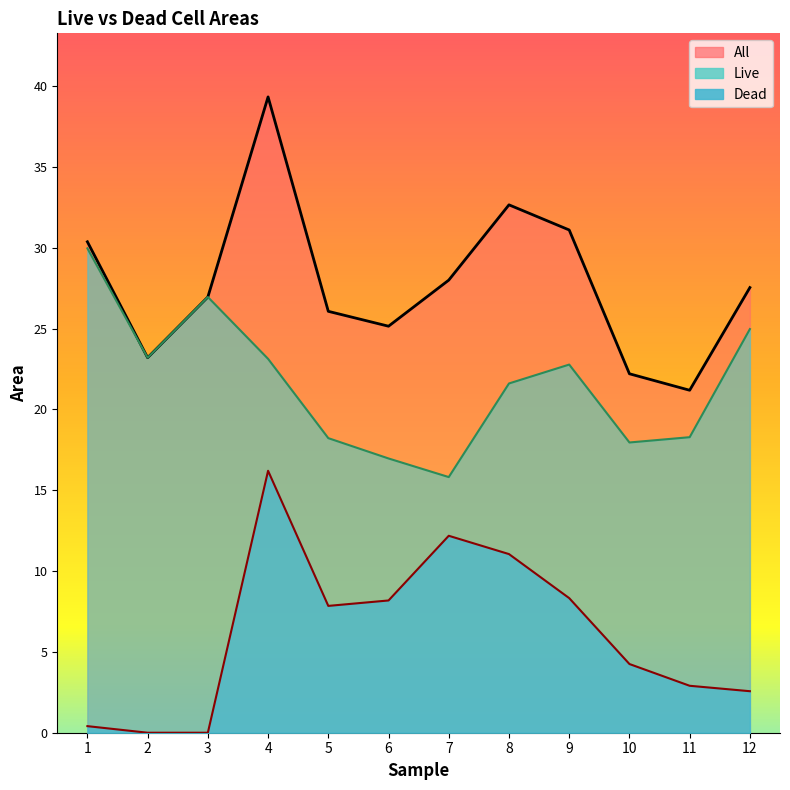

What is the difference between the second highest and minimum values in the Live series?

11.1